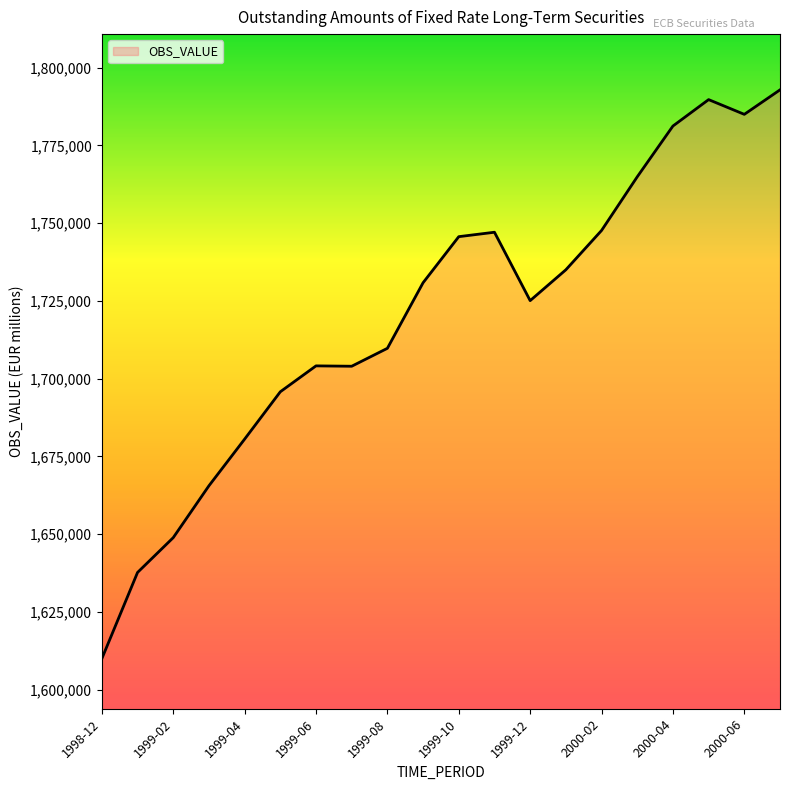

What is the minimum value shown in the chart?

1609954.7